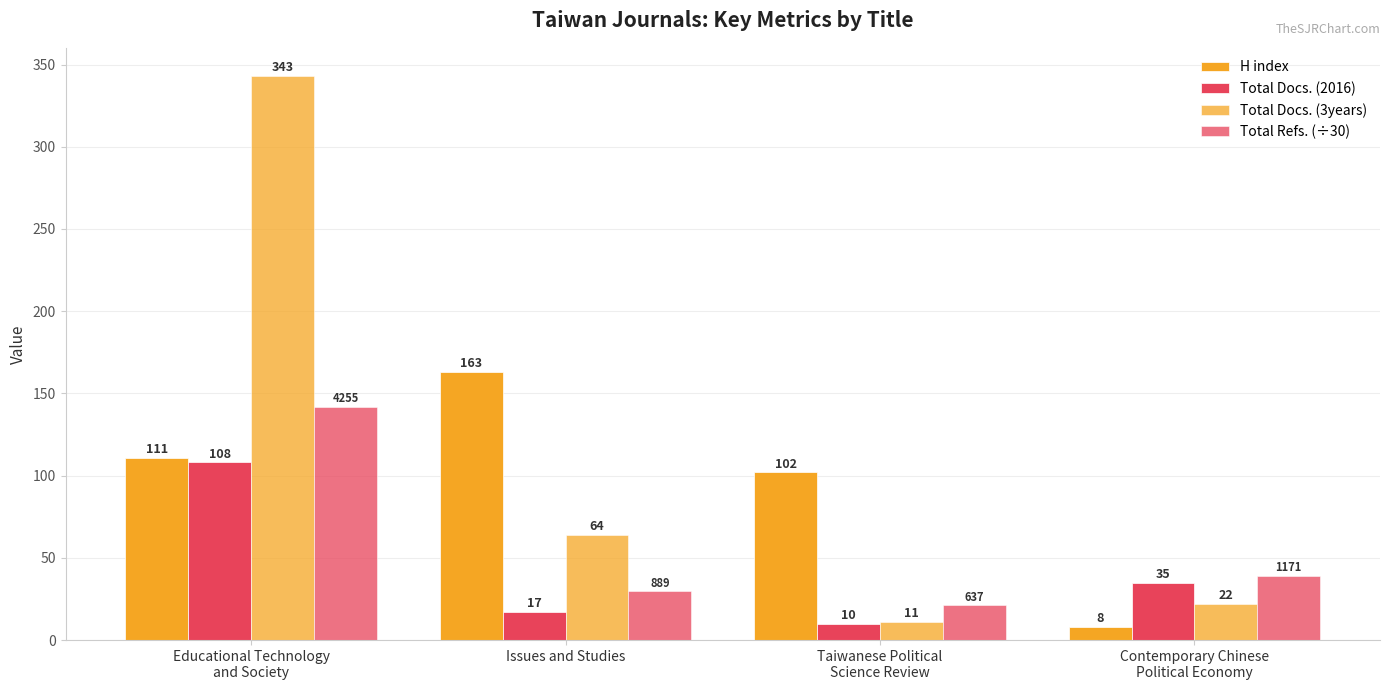

What is the average value of the Total Docs. (2016) series?

42.5